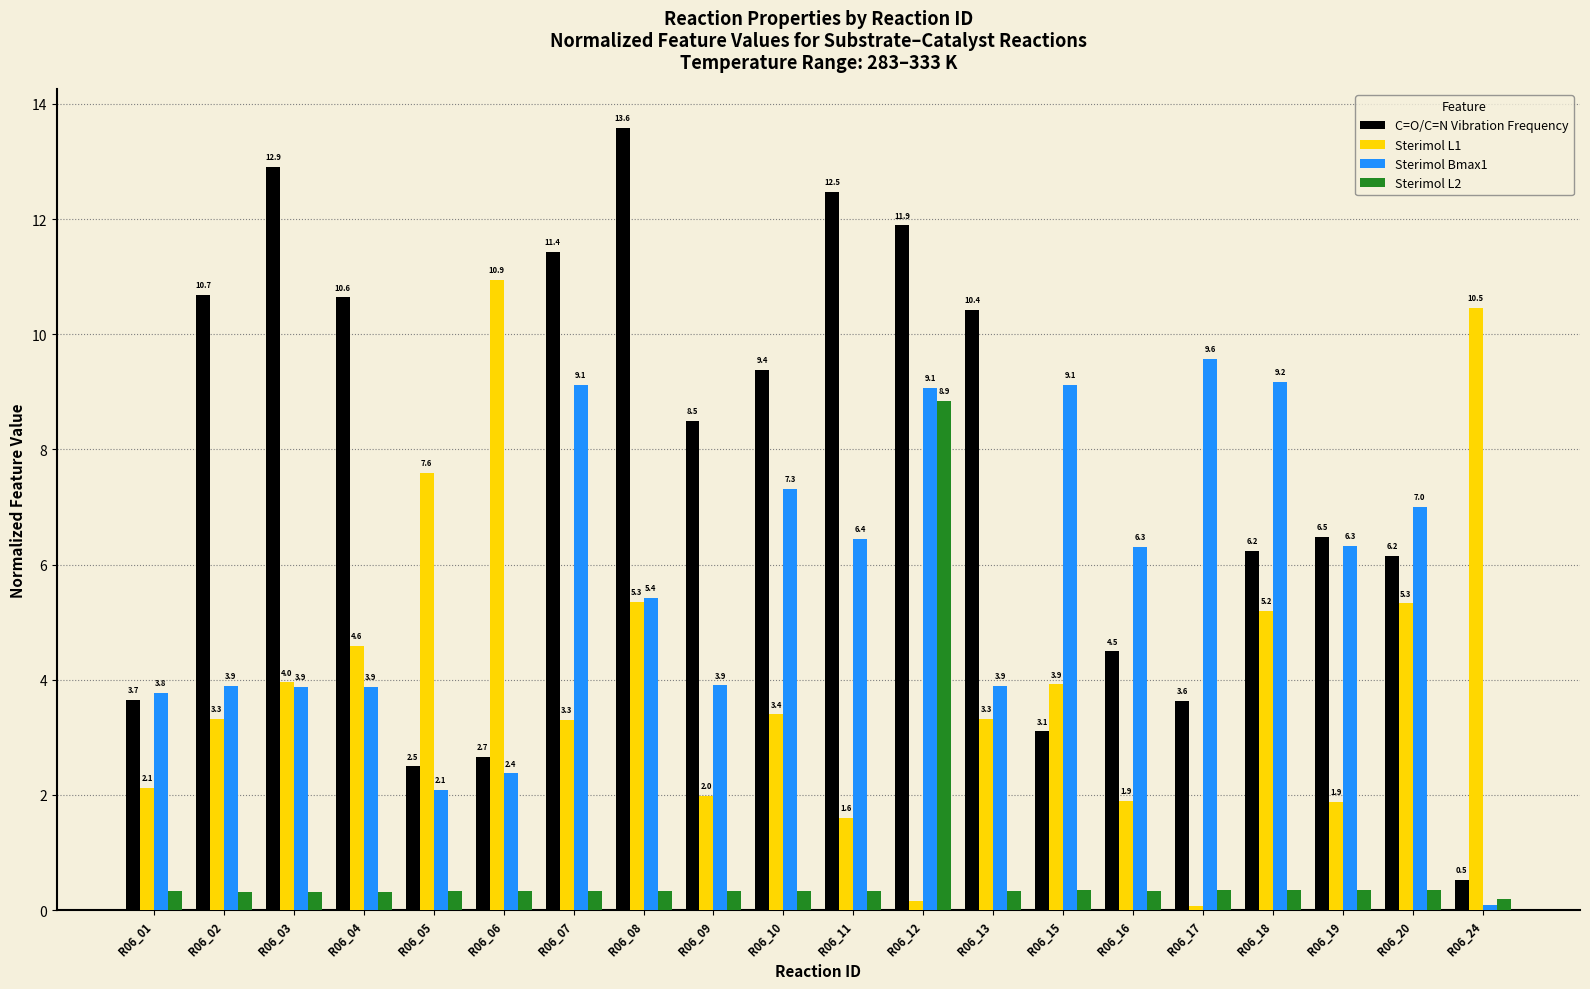

Which series has the widest spread of values?

C=O/C=N Vibration Frequency